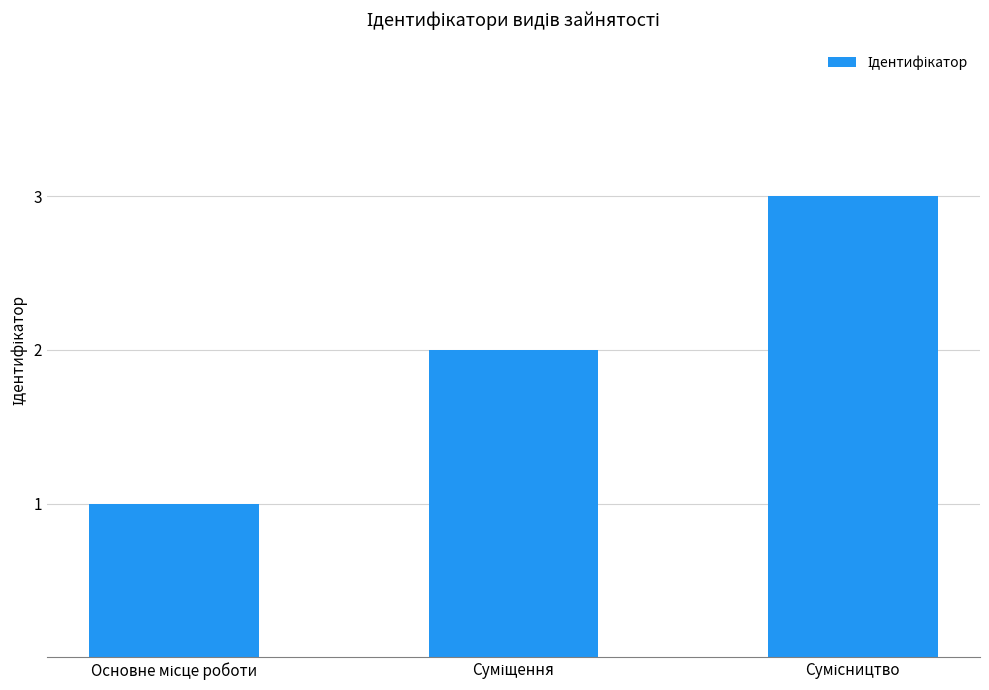

What is the smallest value displayed?

1